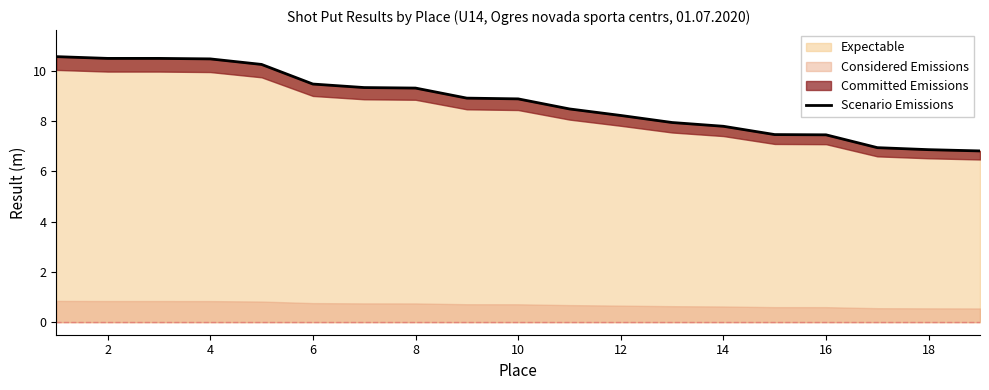

How many lines are shown in the chart?

1